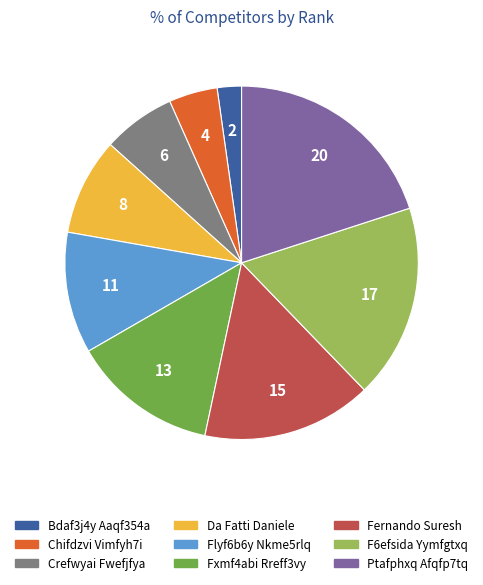

Which category has the smallest portion of the pie?

Bdaf3j4y Aaqf354a